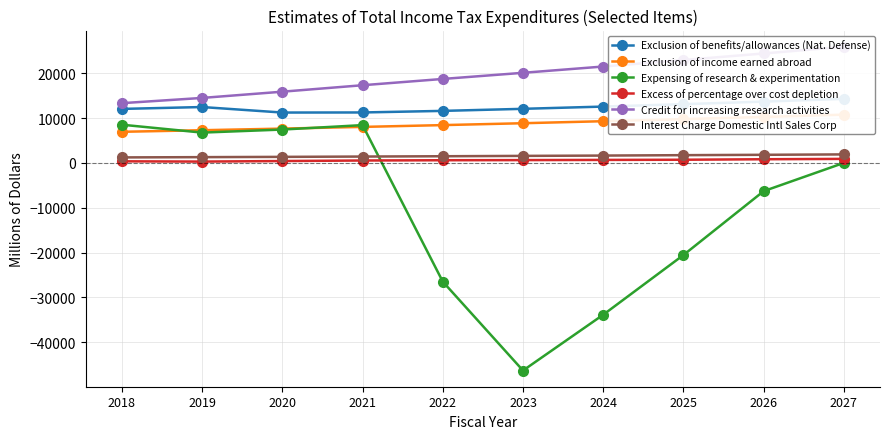

Is this an area chart (filled region under the line)?

No